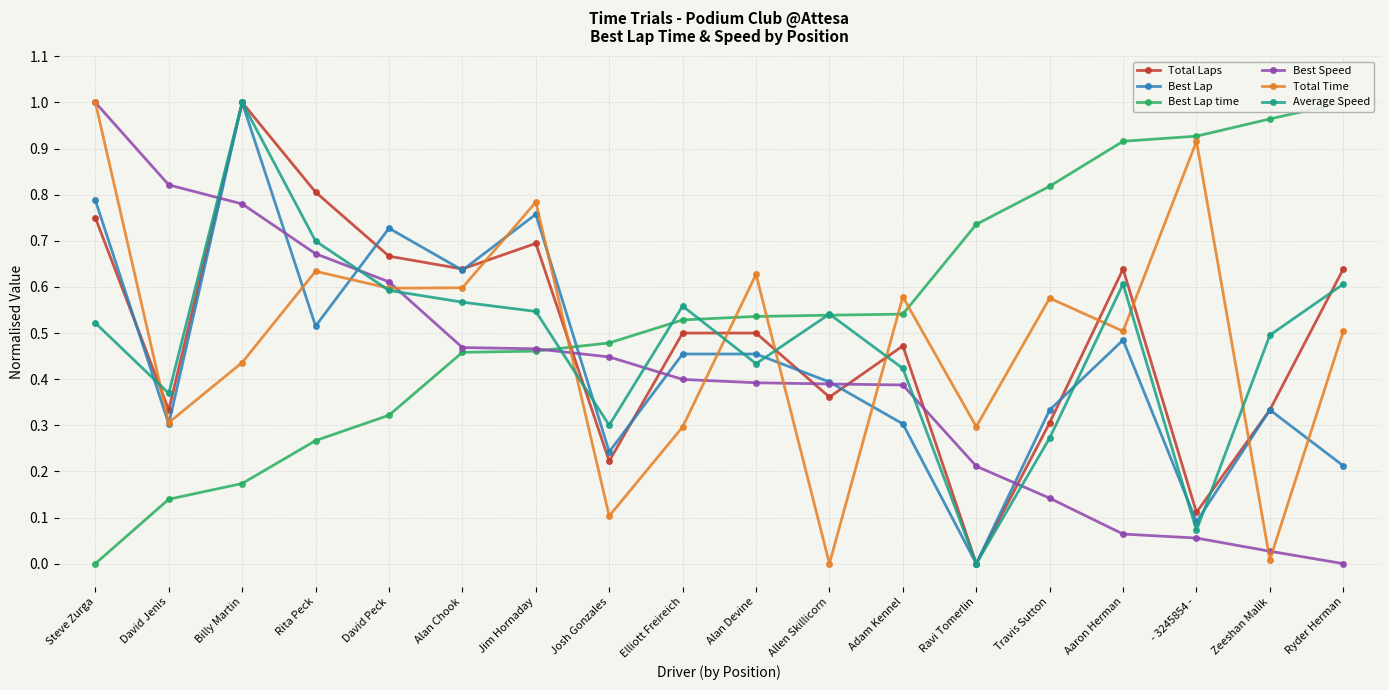

Where is Best Lap time nearest to the value 0?

Steve Zurga